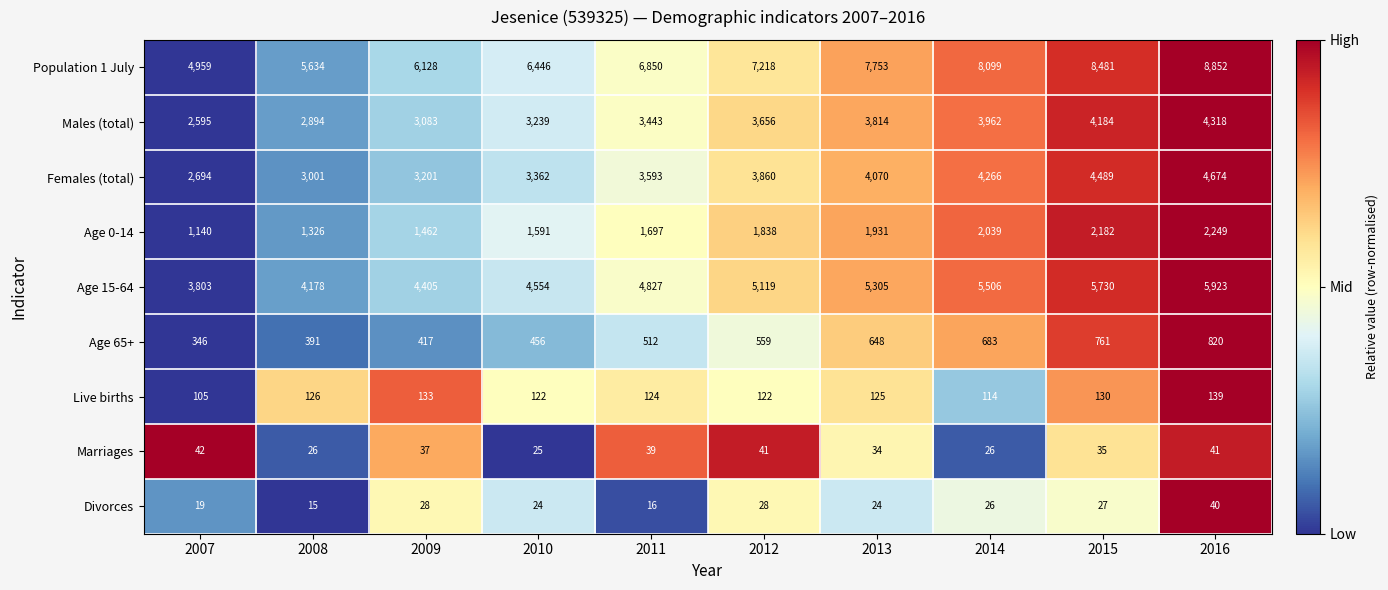

What is the average value of the Age 0-14 series?

1746